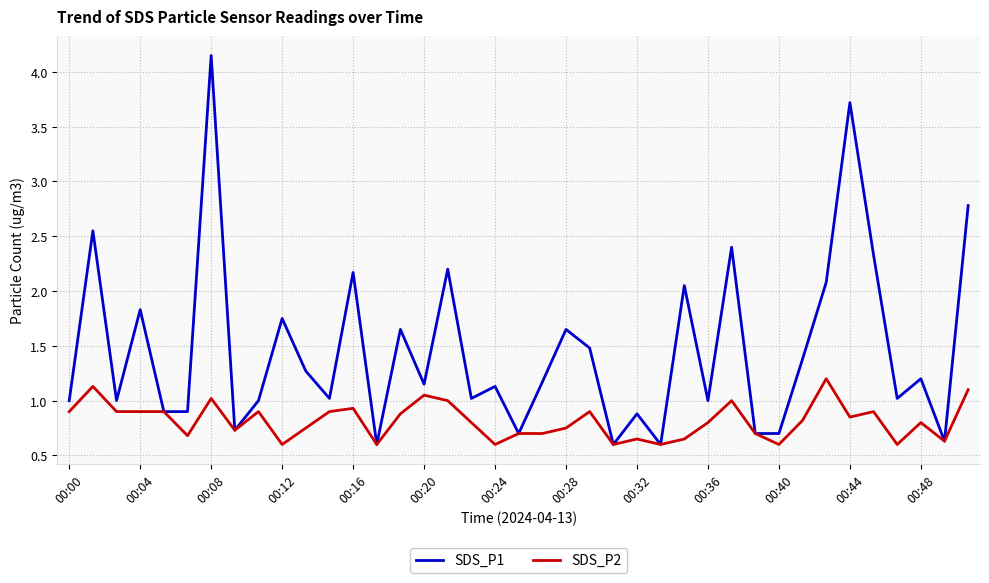

Rank the series by their average value, from lowest to highest.

SDS_P2, SDS_P1